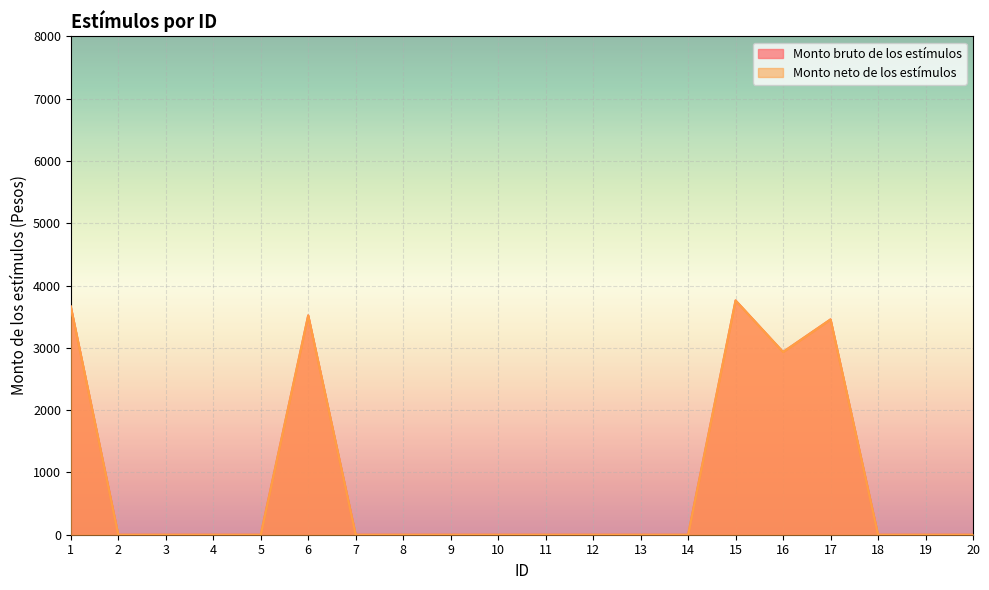

List the labels in order of Monto neto de los estímulos value, smallest first.

2, 3, 4, 5, 7, 8, 9, 10, 11, 12, 13, 14, 18, 19, 20, 16, 17, 6, 1, 15